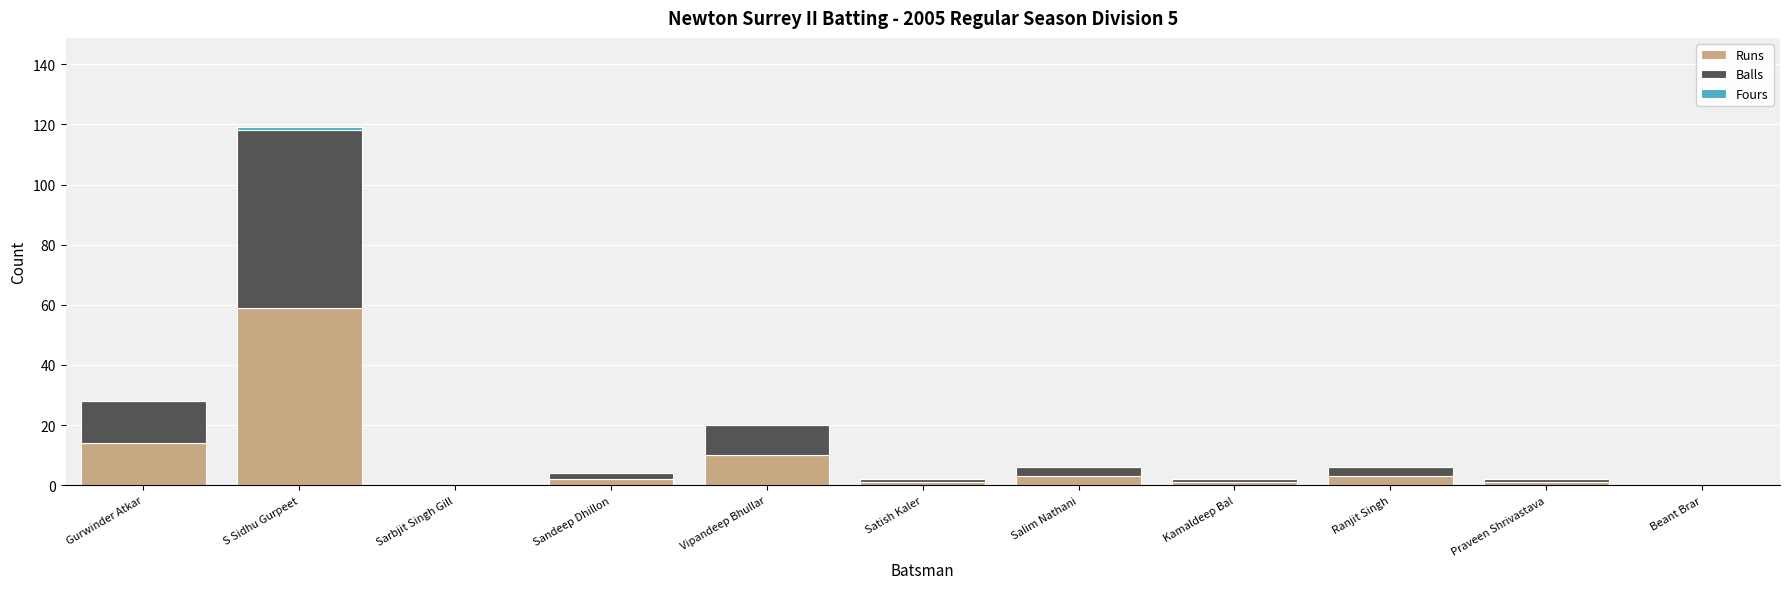

At which category is the sum across all series the highest?

S Sidhu Gurpeet